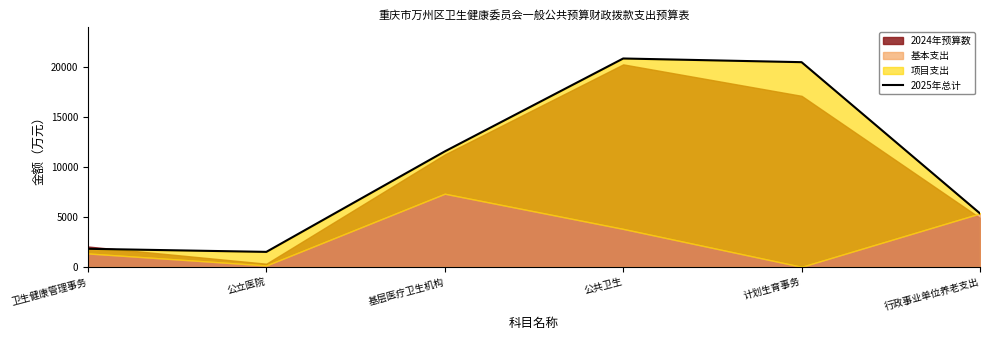

What is the difference between the values at 计划生育事务 and 公立医院?

18983.9